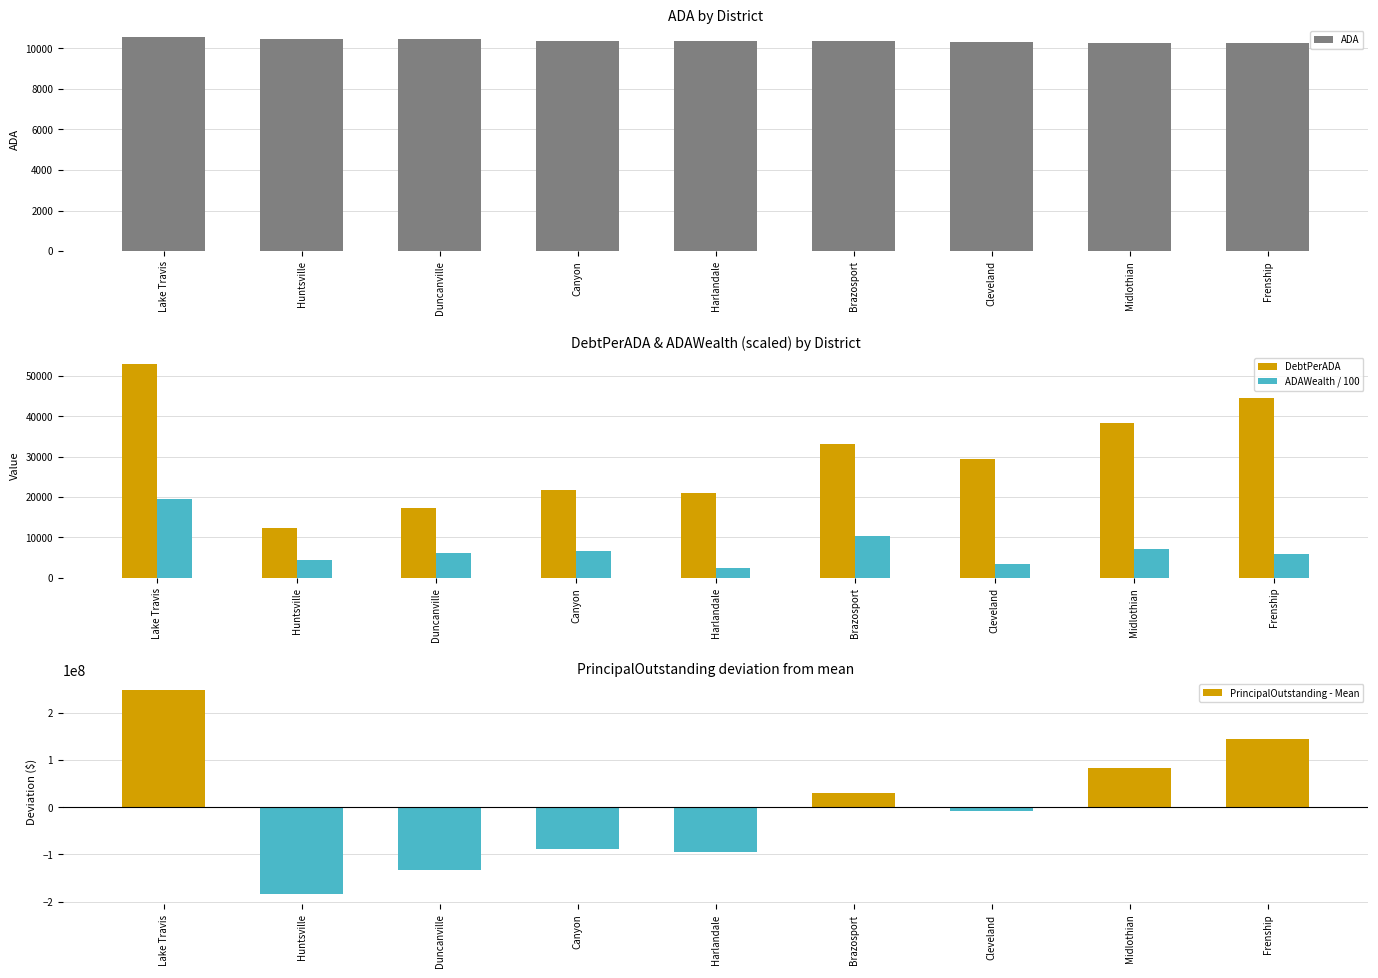

Is it true that ADAWealth / 100 equals 15479.3 at Brazosport?

False